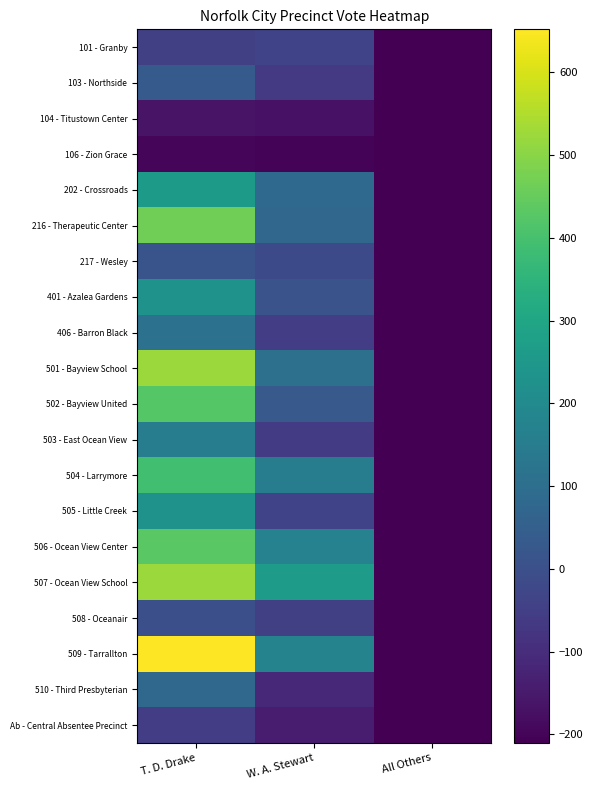

At how many categories does at least one series exceed 264?

1